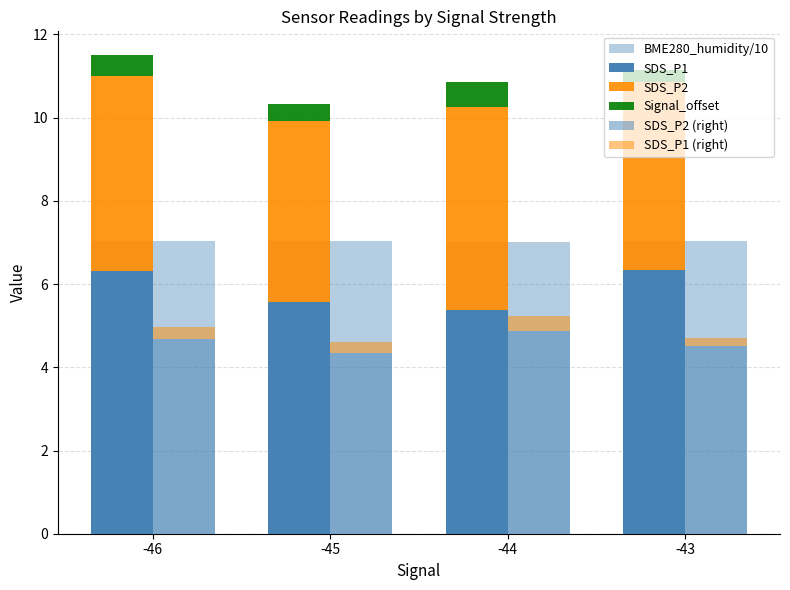

Rank the series by their maximum value, from highest to lowest.

BME280_humidity/10, SDS_P1, SDS_P2 (right), SDS_P2, Signal_offset, SDS_P1 (right)